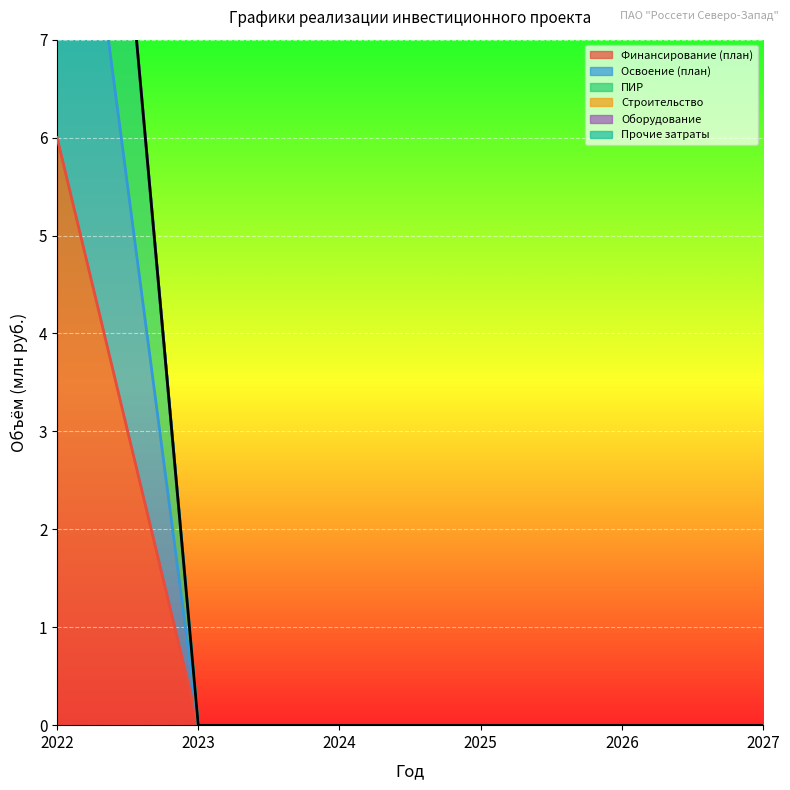

At how many categories does at least one series exceed 9?

1